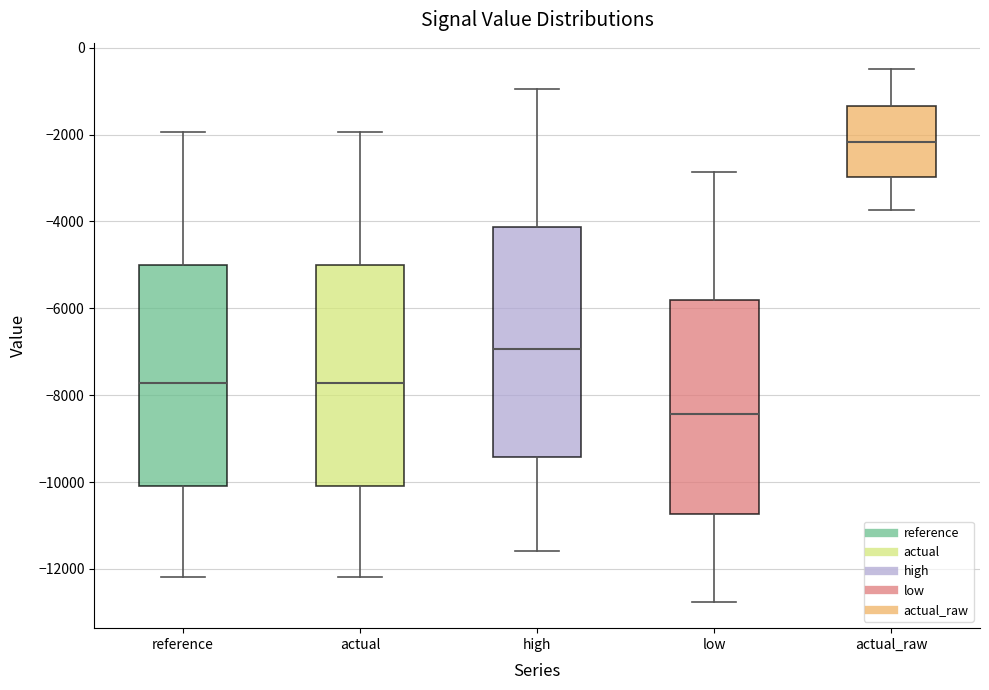

Reading left to right, transcribe this box plot: for each box, give where its median line is, the range the box spans, and where its two whiskers end, as read against the y-axis. The values are not printed on the chart, so give them approximately, as read against the axis.

reference: median -7800, box -10000 to -5000, whiskers -12200 to -2000
actual: median -7800, box -10000 to -5000, whiskers -12200 to -2000
high: median -7000, box -9400 to -4200, whiskers -11600 to -1000
low: median -8400, box -10800 to -5800, whiskers -12800 to -2800
actual_raw: median -2200, box -3000 to -1400, whiskers -3800 to -400